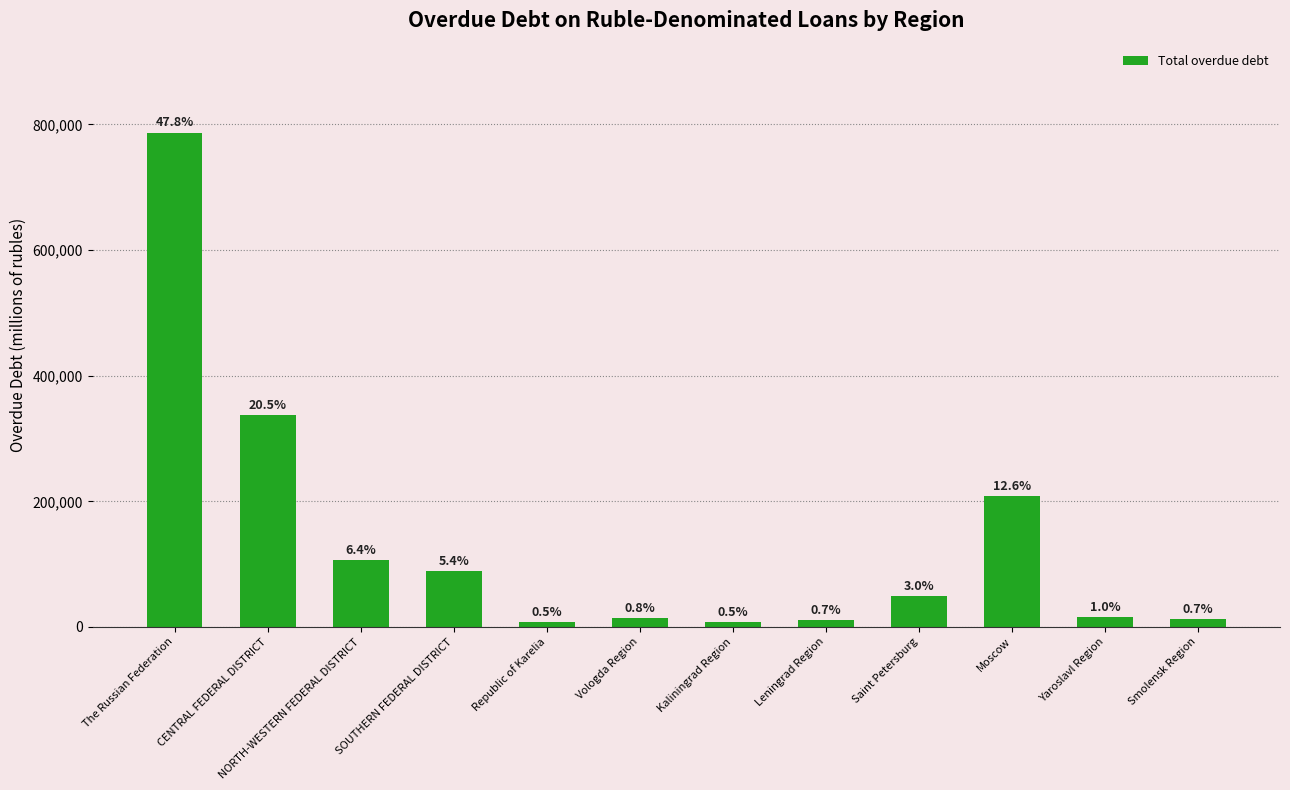

How many bars are there in total?

12